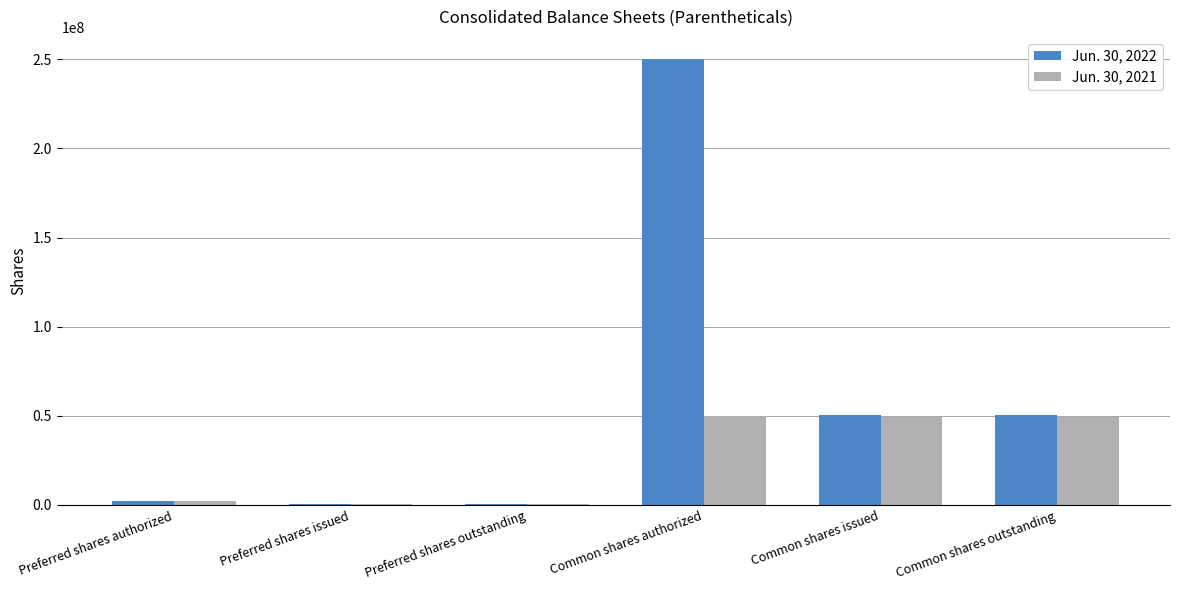

True or false: Jun. 30, 2021 has a value of 2500000 at Preferred shares authorized.

True